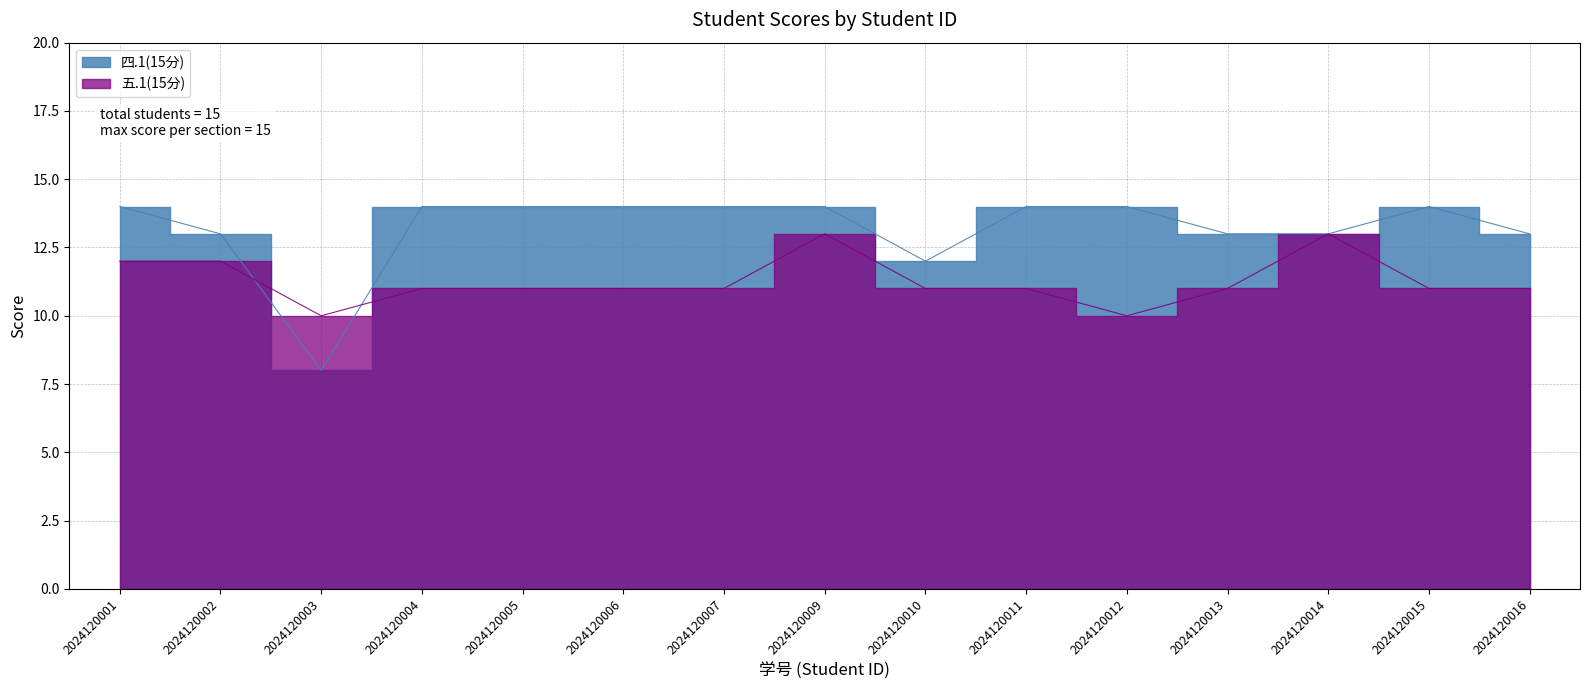

Rank the series by their average value, from lowest to highest.

五.1(15分), 四.1(15分)